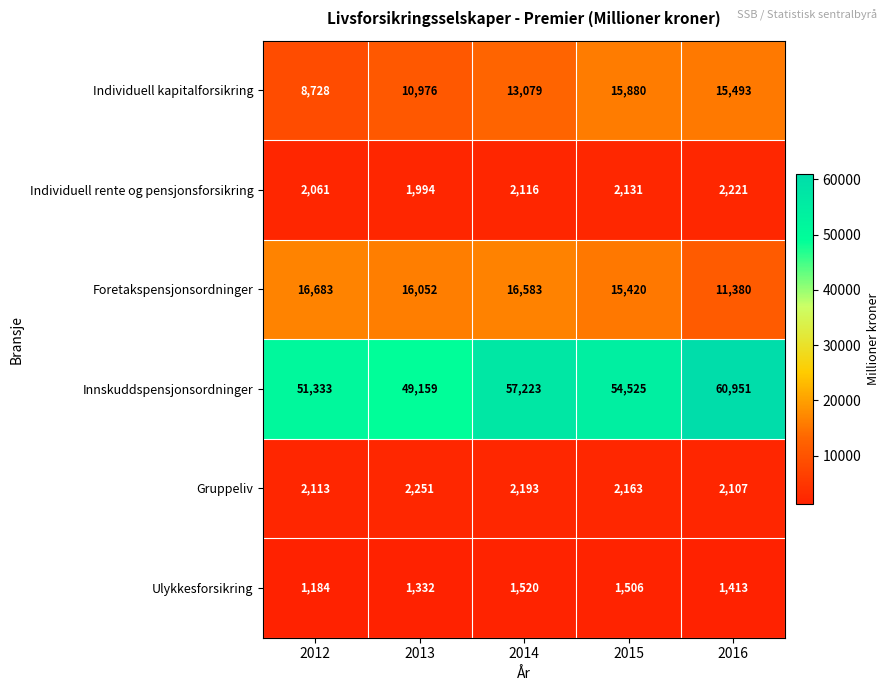

Rank the series at 2014 from highest to lowest value.

Innskuddspensjonsordninger, Foretakspensjonsordninger, Individuell kapitalforsikring, Gruppeliv, Individuell rente og pensjonsforsikring, Ulykkesforsikring